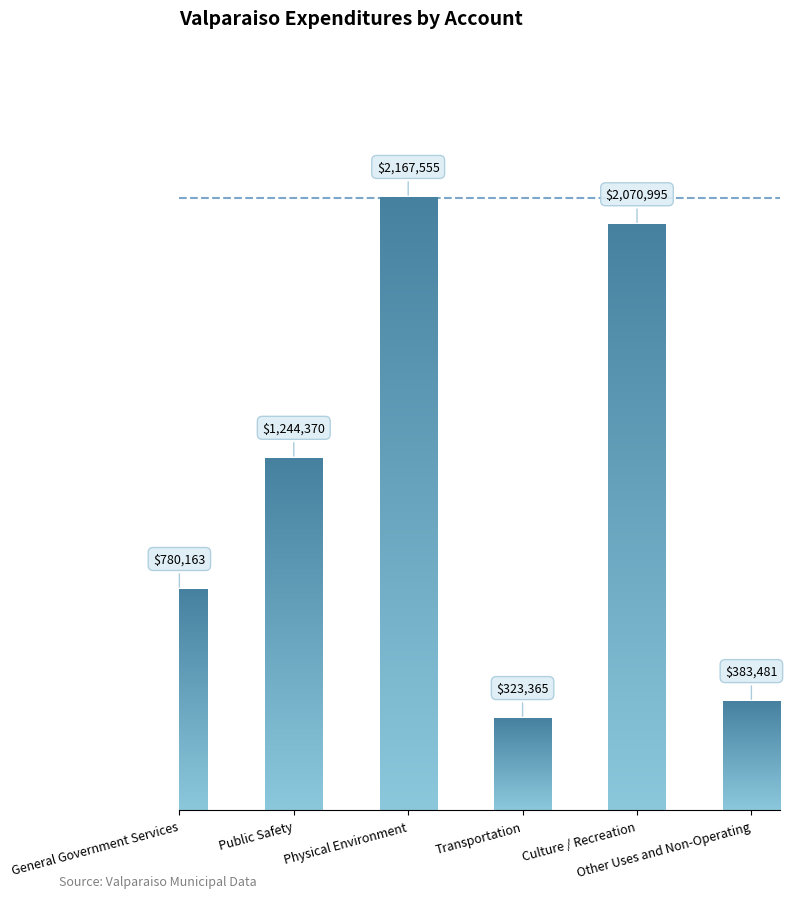

Are the bars horizontal?

No